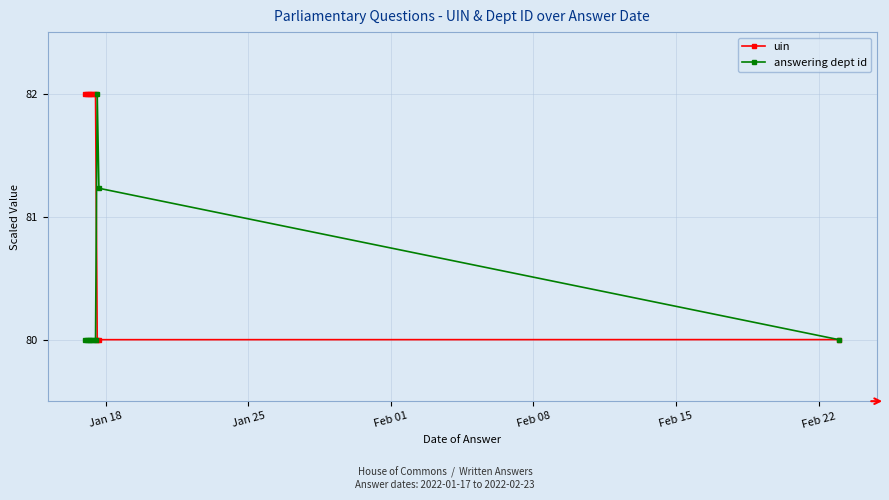

True or false: answering dept id has more than 0 points higher than both neighbors.

True